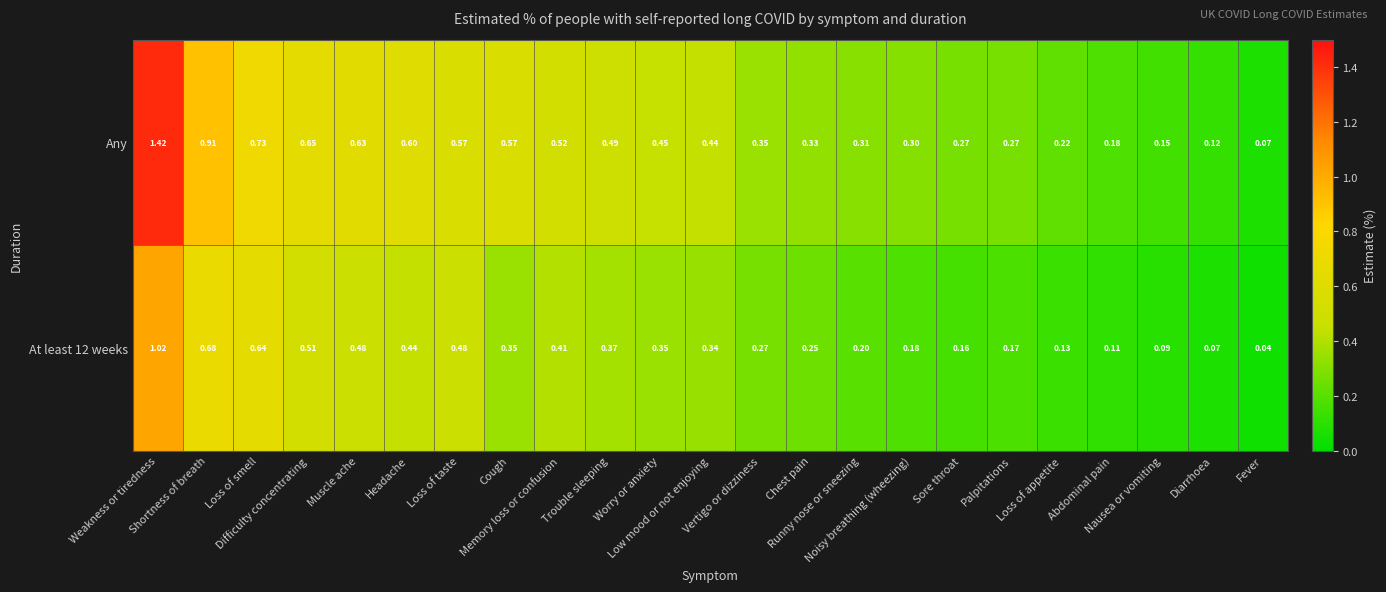

Which series has the largest total across all categories?

Any